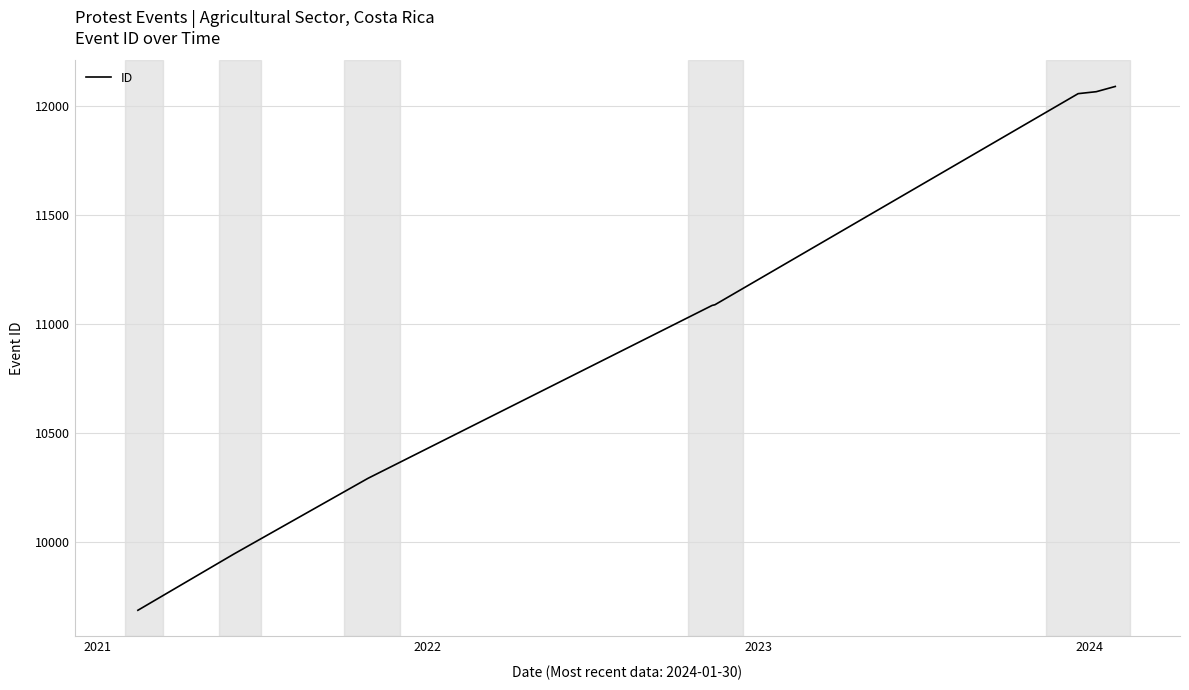

What is the smallest value displayed?

9689